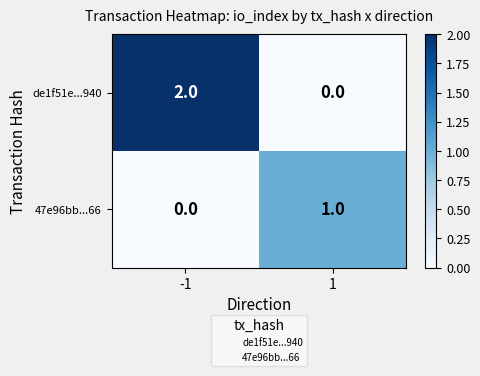

The de1f51e...940 series shows -1 at 1. True or false?

False